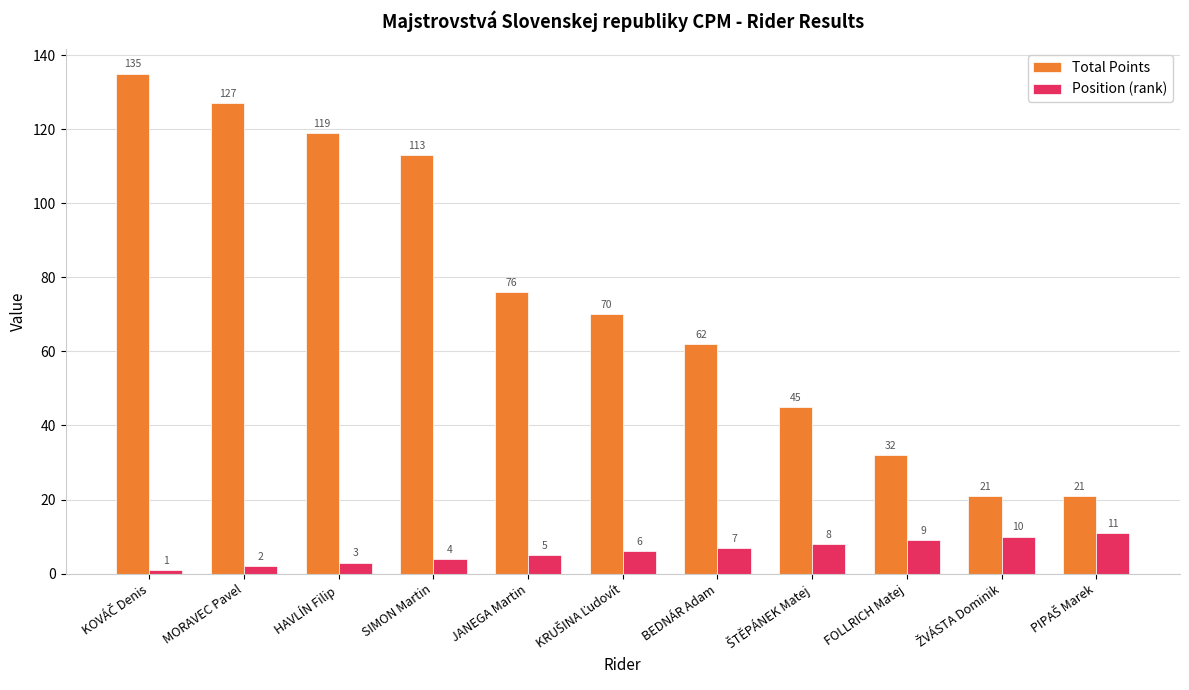

What is the value of the Total Points bar at the 10th from the left?

21